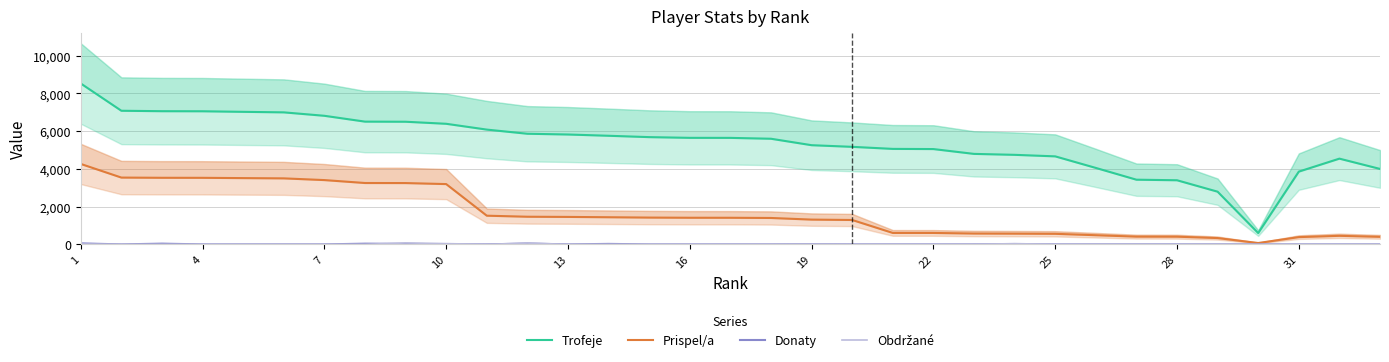

What is the maximum value shown in the chart?

8530